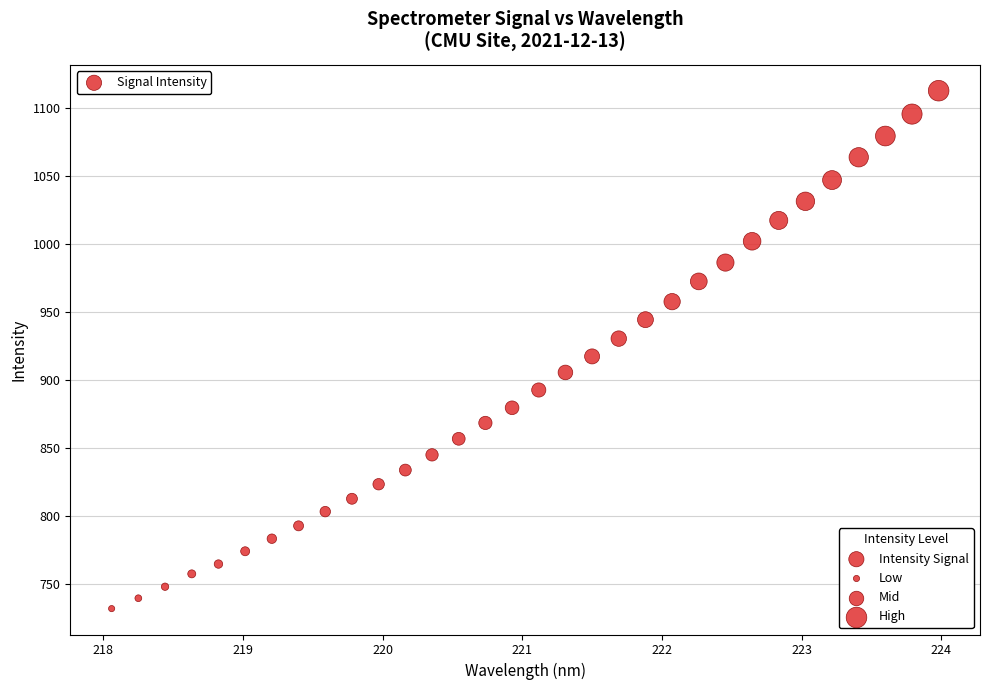

What is the range of Y values (max minus min)?

380.9